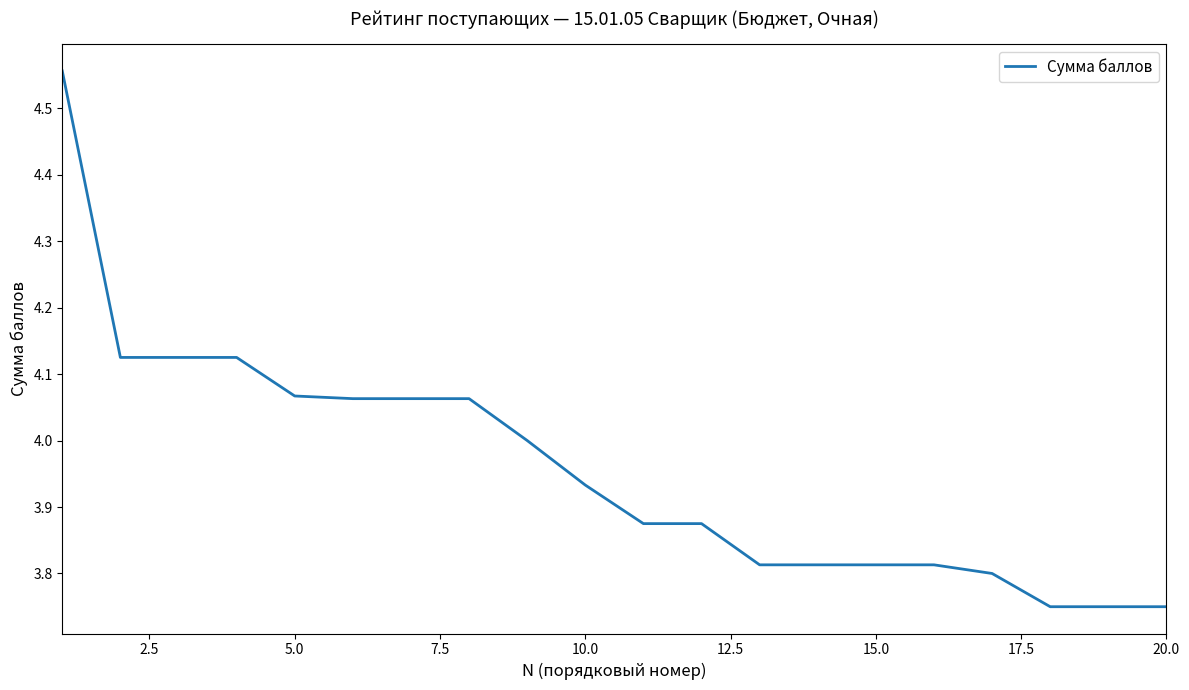

Is this an area chart (filled region under the line)?

No